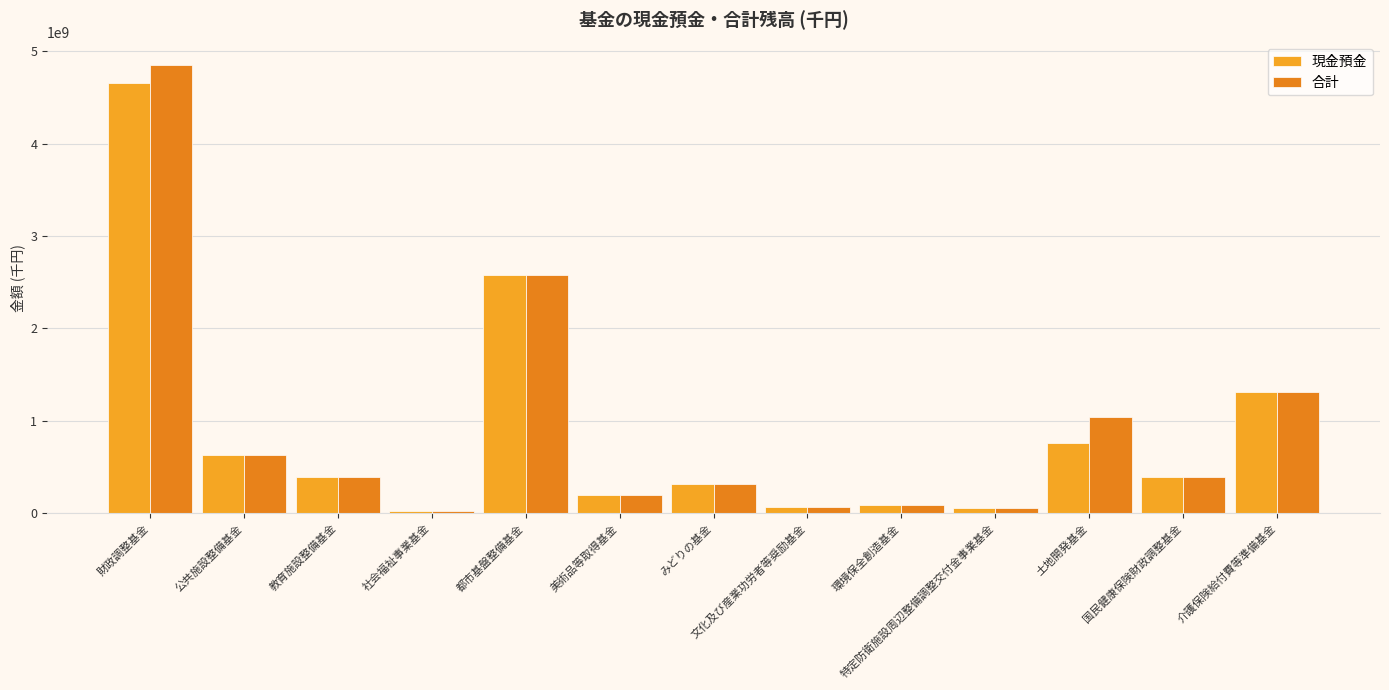

Where does the 合計 series first go above 385843577?

財政調整基金